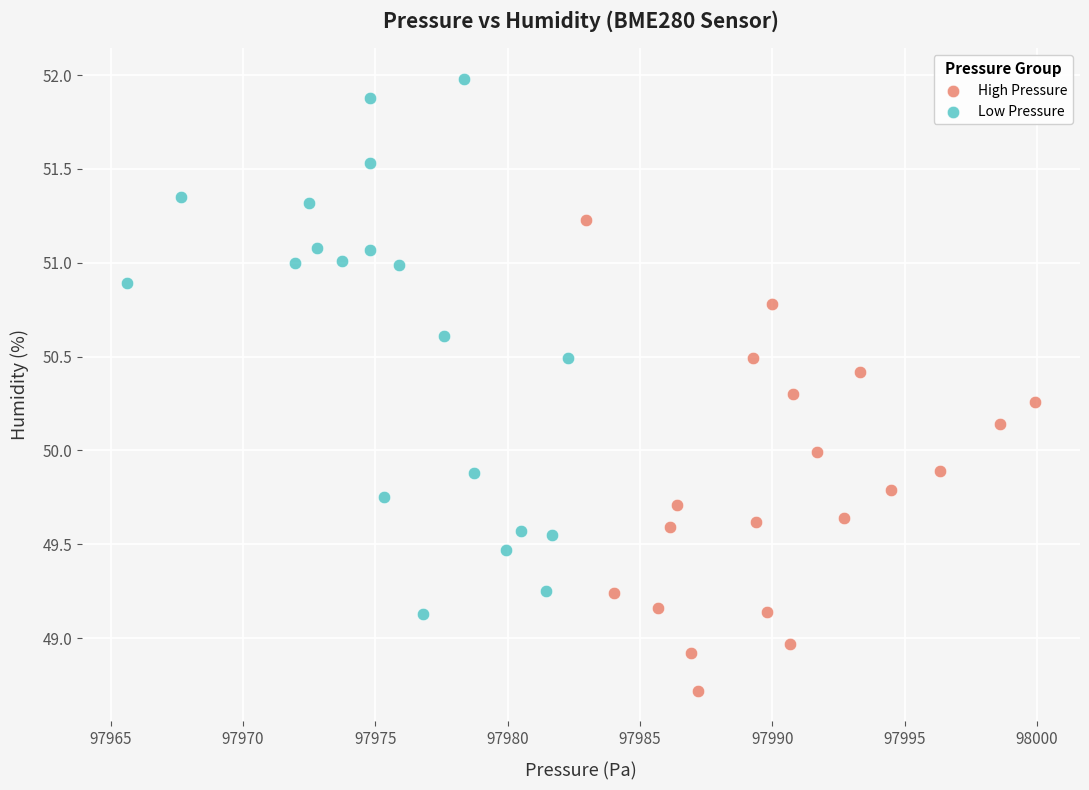

What are all the series names shown in the legend?

High Pressure, Low Pressure